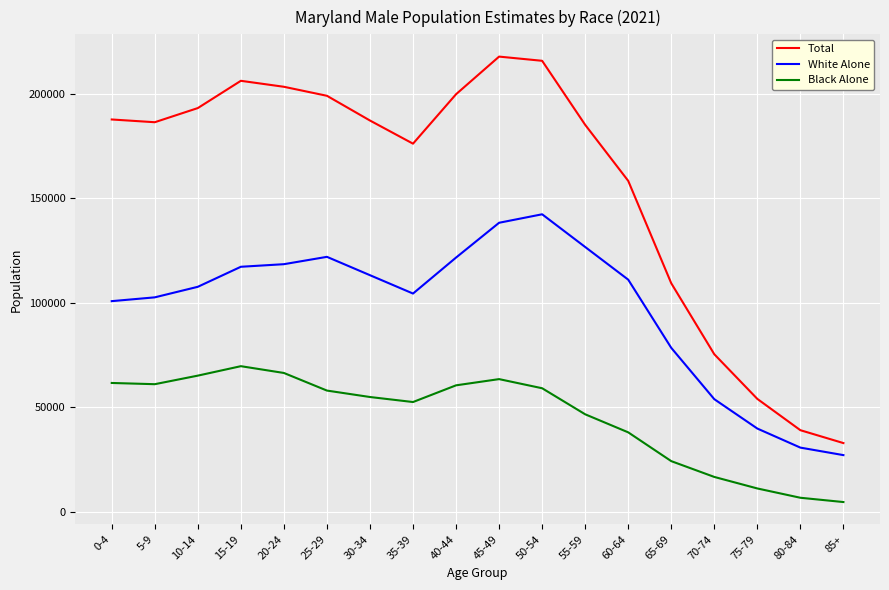

True or false: Total and Black Alone intersect in this chart.

False